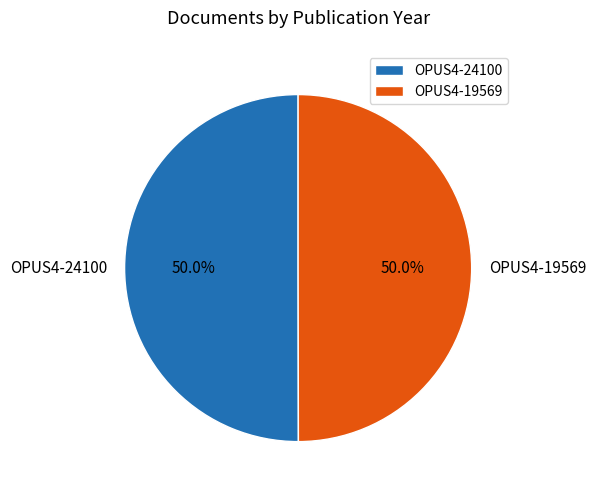

What percentage is NOT represented by OPUS4-19569?

50.0%